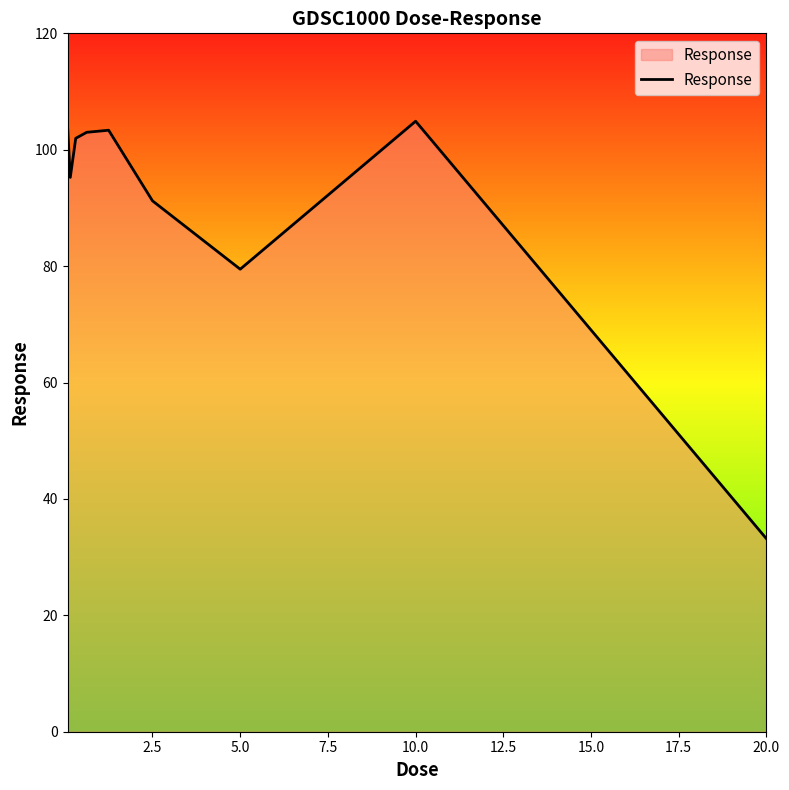

What is the maximum value shown in the chart?

104.9